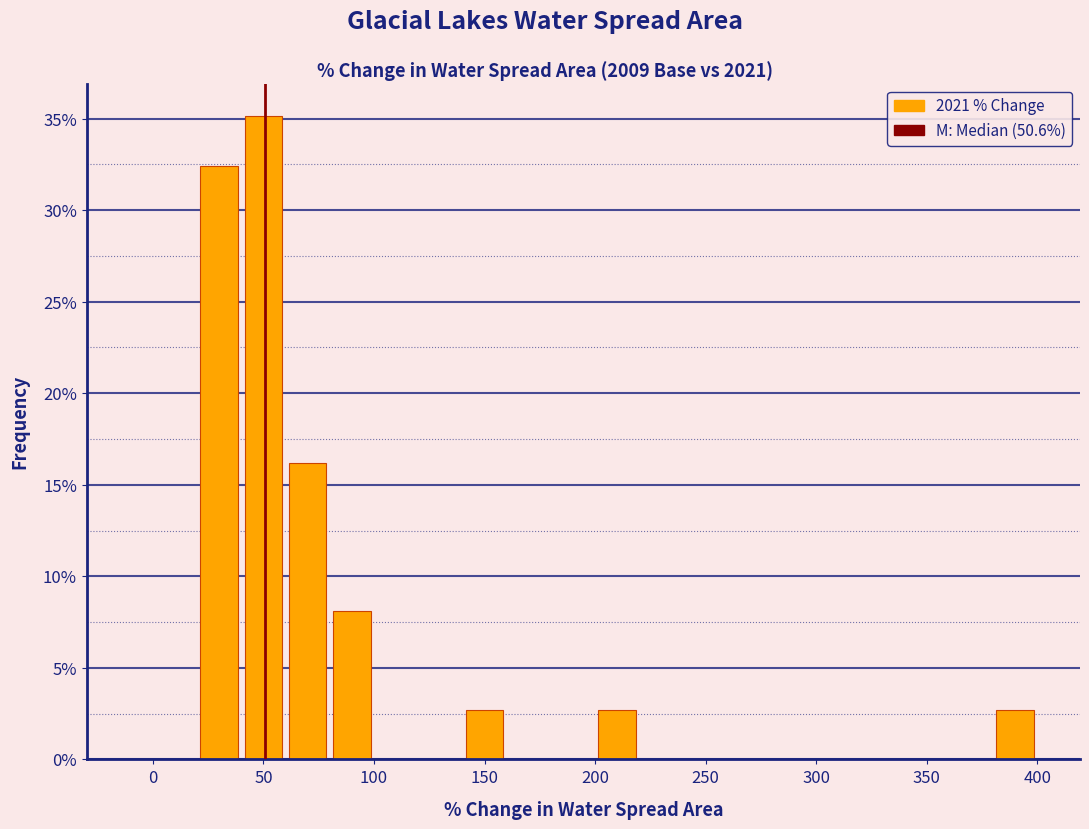

Reading left to right, list every bar in this chart as the range it spans on the x-axis followed by its height. The values are not printed on the chart, so give them approximately, as read against the axis.

-20 to 0: 0
0 to 20: 0
20 to 40: 32.5
40 to 60: 35.0
60 to 80: 16.0
80 to 100: 8.0
100 to 120: 0
120 to 140: 0
140 to 160: 2.5
160 to 180: 0
180 to 200: 0
200 to 220: 2.5
220 to 240: 0
240 to 260: 0
260 to 280: 0
280 to 300: 0
300 to 320: 0
320 to 340: 0
340 to 360: 0
360 to 380: 0
380 to 400: 2.5